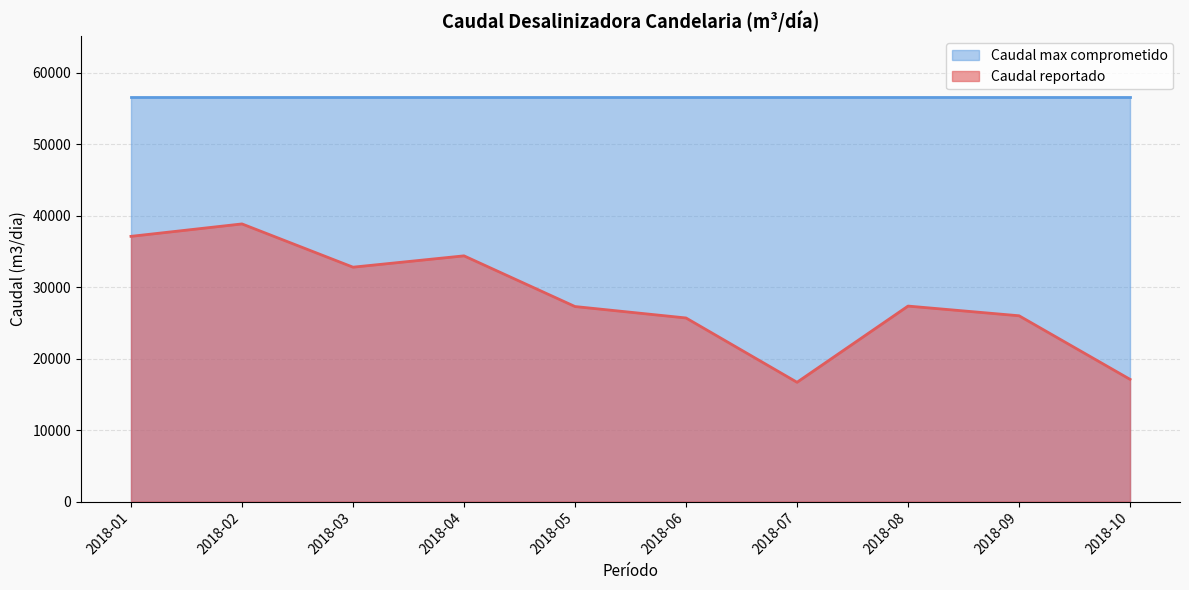

Rank the series at 2018-03 from highest to lowest value.

Caudal max comprometido, Caudal reportado